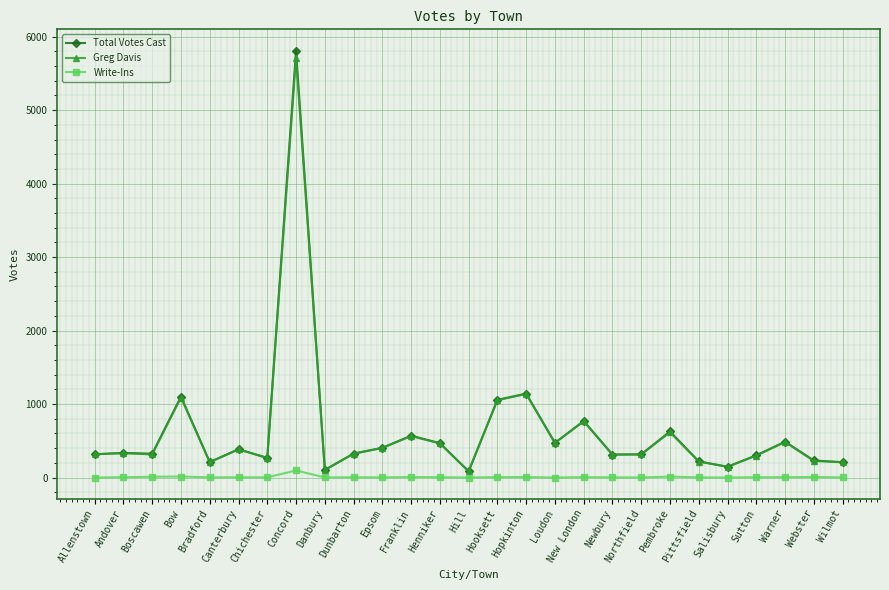

Which category has the highest value in the Greg Davis series?

Concord